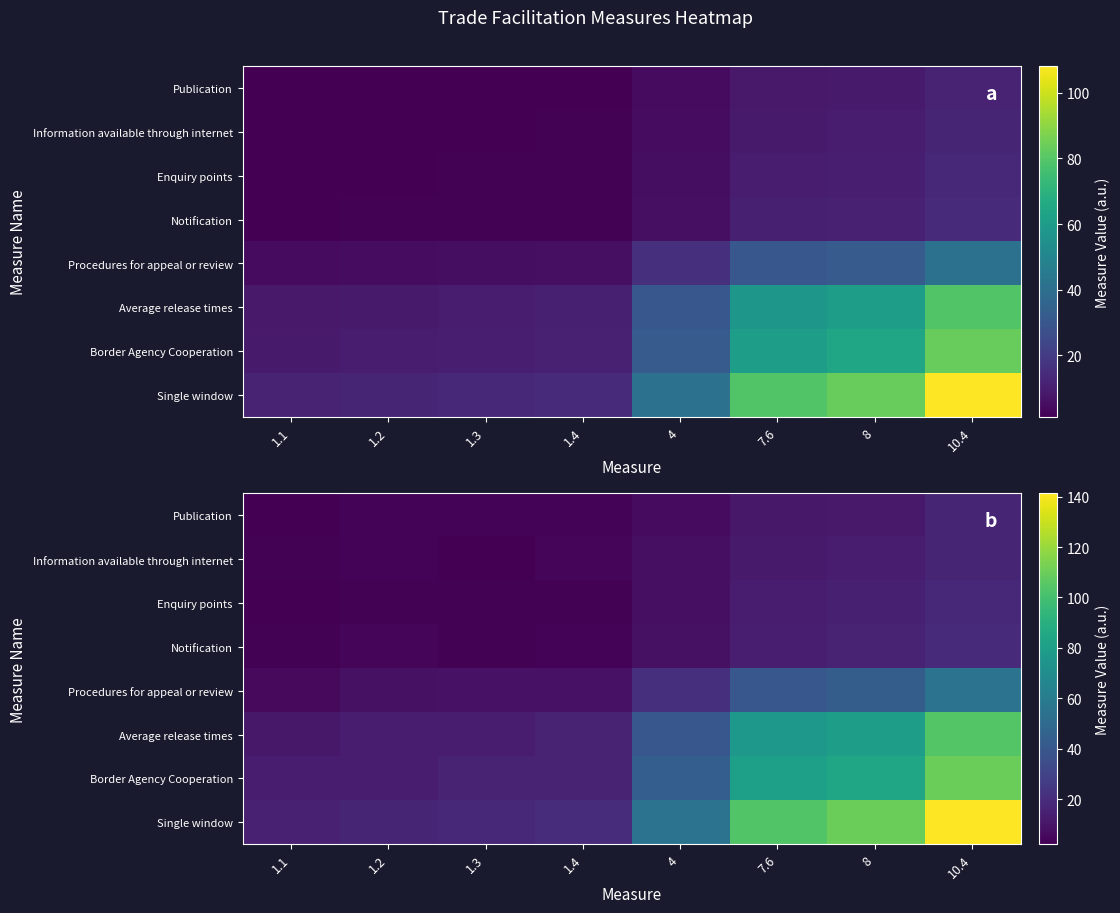

At which category is the sum across all series the highest?

10.4